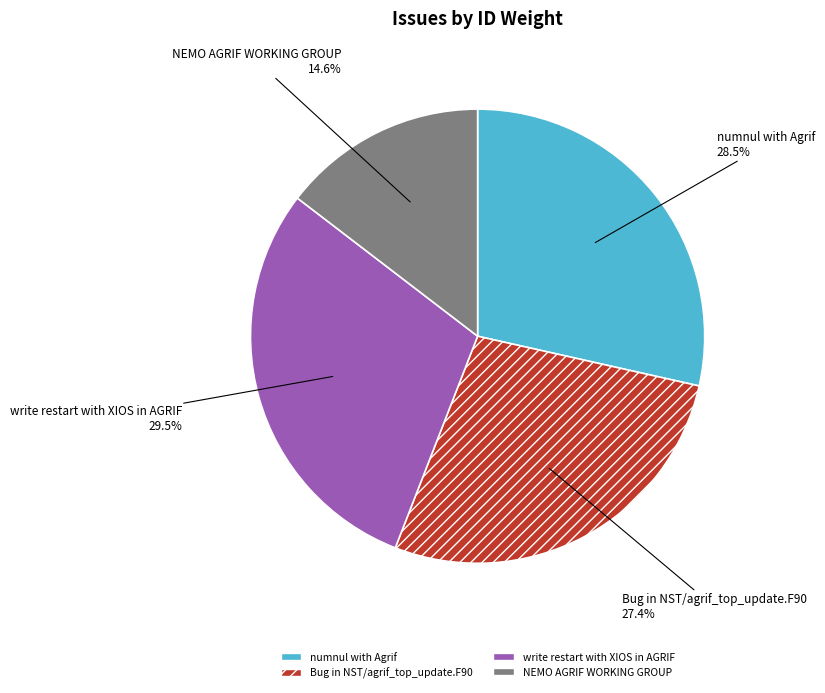

Rank the categories by value from highest to lowest.

write restart with XIOS in AGRIF, numnul with Agrif, Bug in NST/agrif_top_update.F90, NEMO AGRIF WORKING GROUP